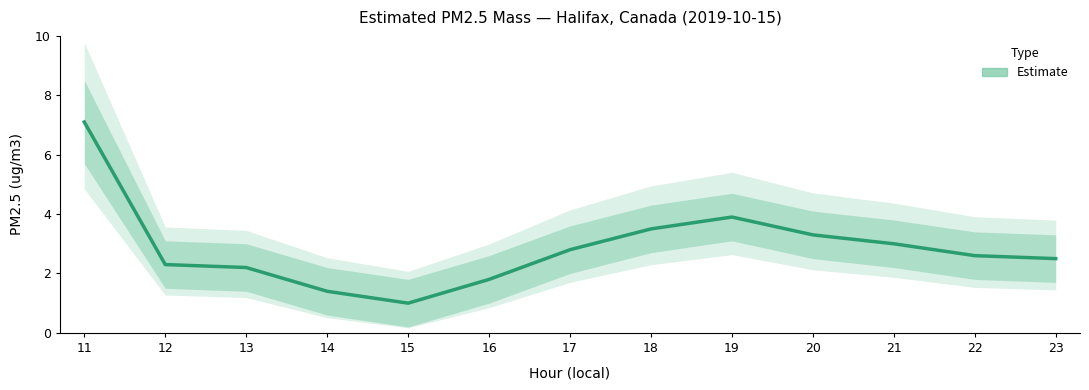

How many lines are shown in the chart?

1